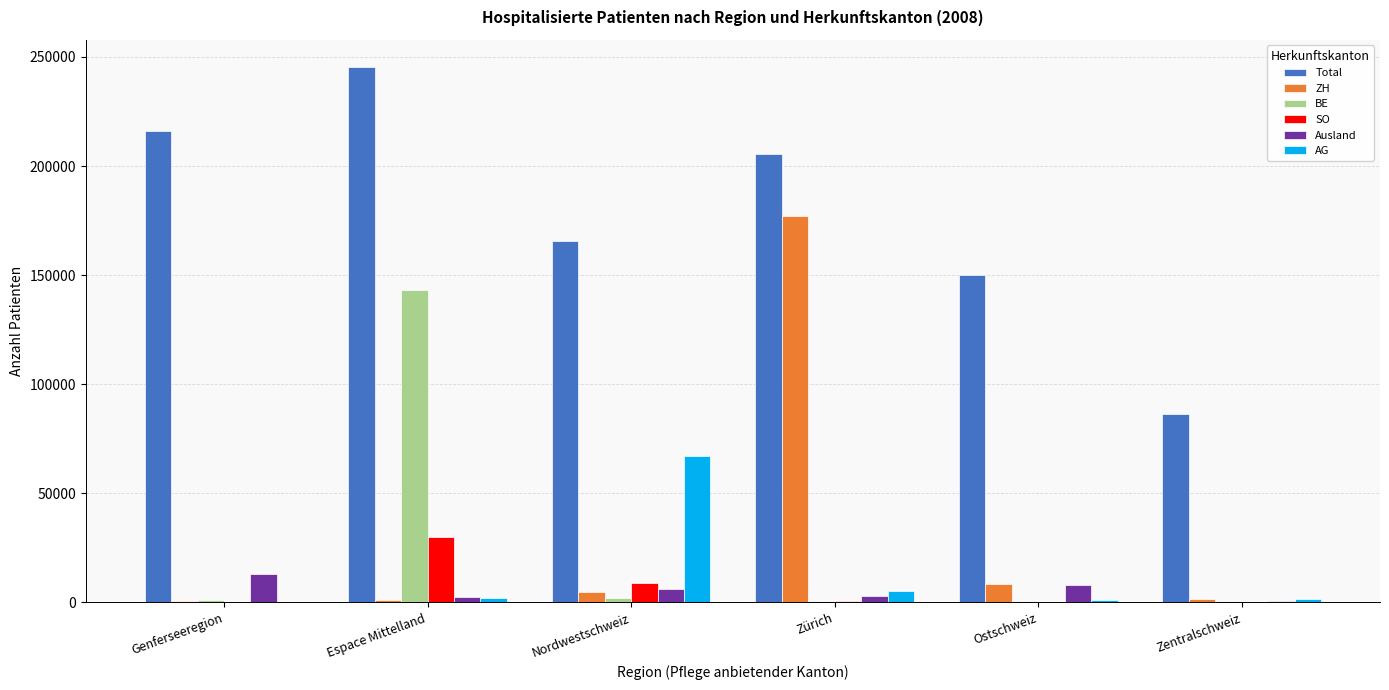

How many distinct data groups are displayed?

6